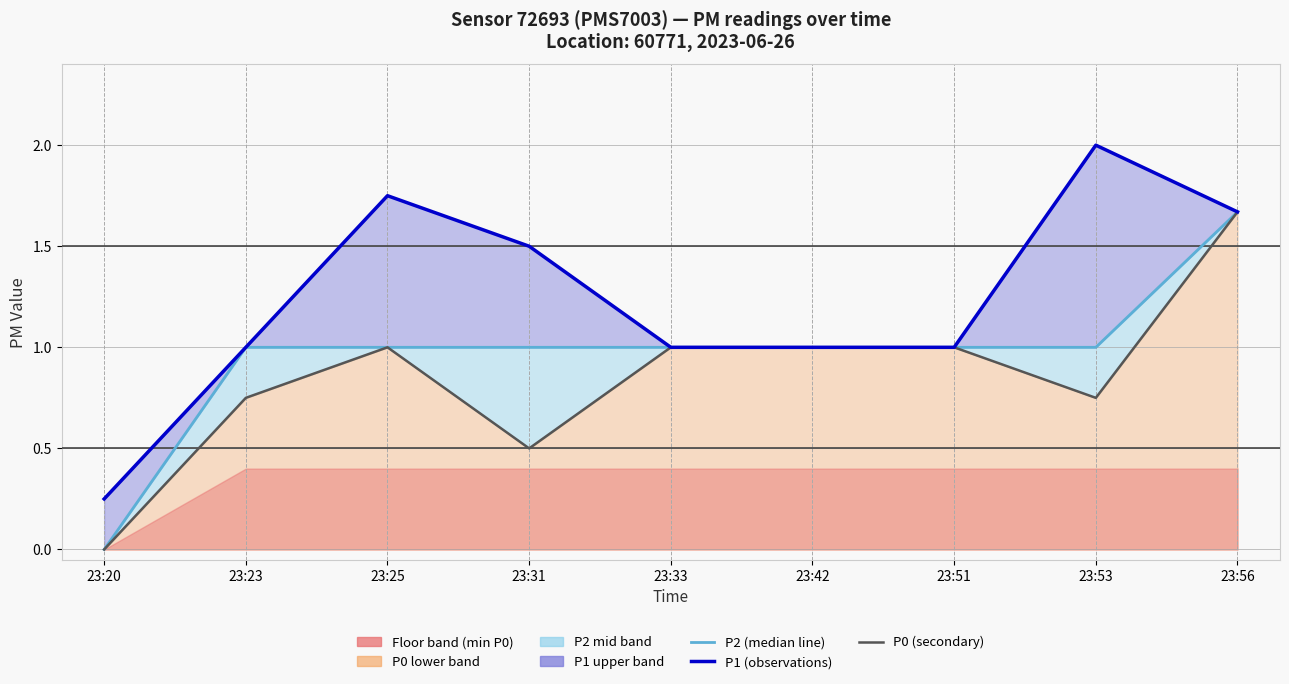

What is the value of the P2 (median line) point at the 2nd from the left?

1.0